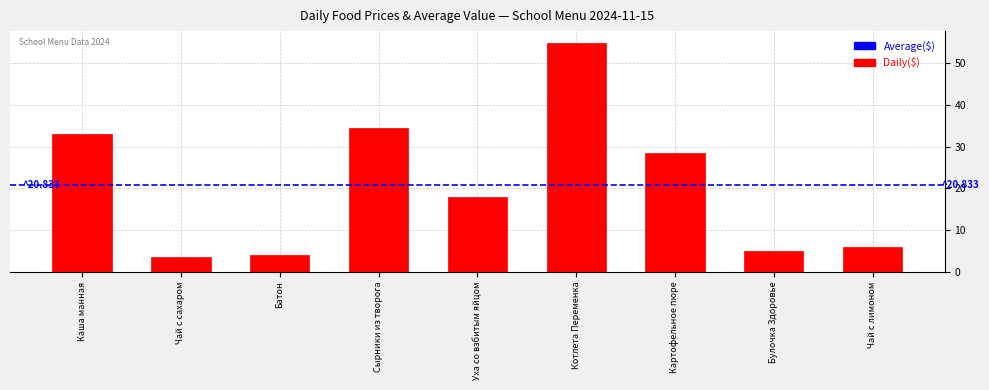

Reading left to right, transcribe all the data shown in this chart.

33.0	3.5	4.0	34.5	18.0	55.0	28.5	5.0	6.0